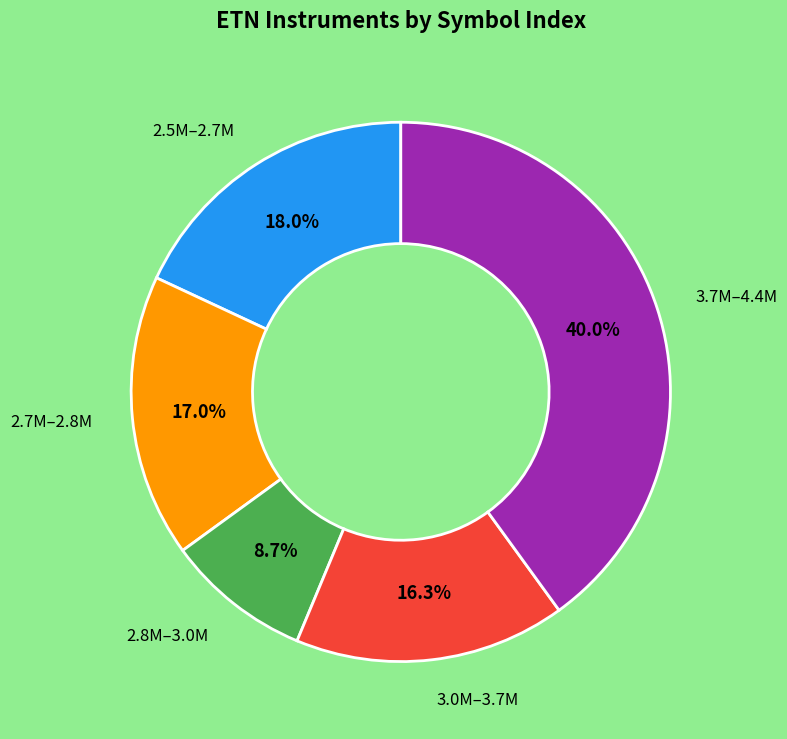

Is there a majority slice in this chart?

No